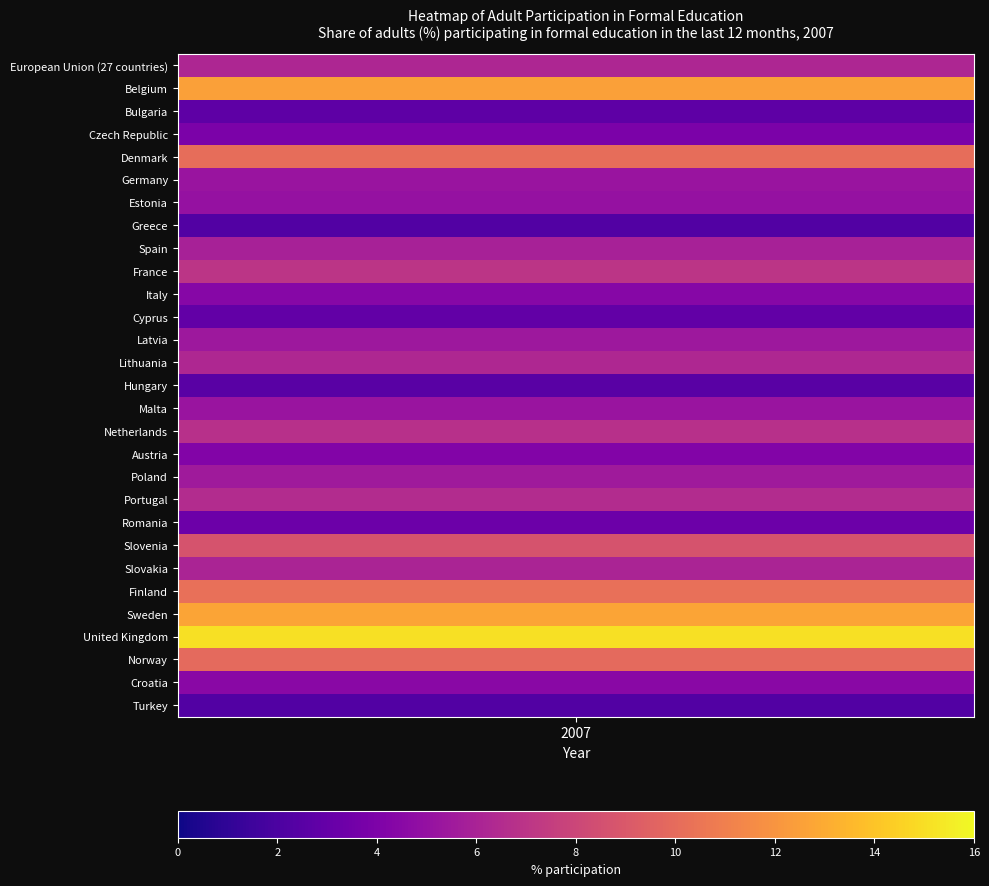

How many data points are less than 5?

10